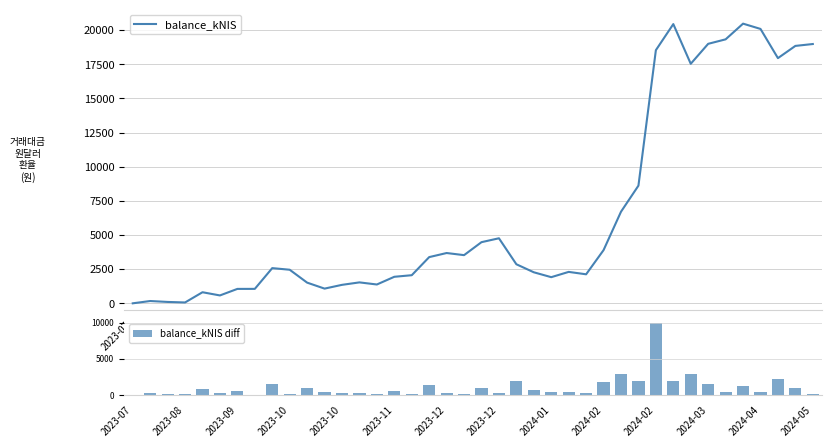

What is the difference between the maximum and second lowest values in the balance_kNIS series?

20407.1